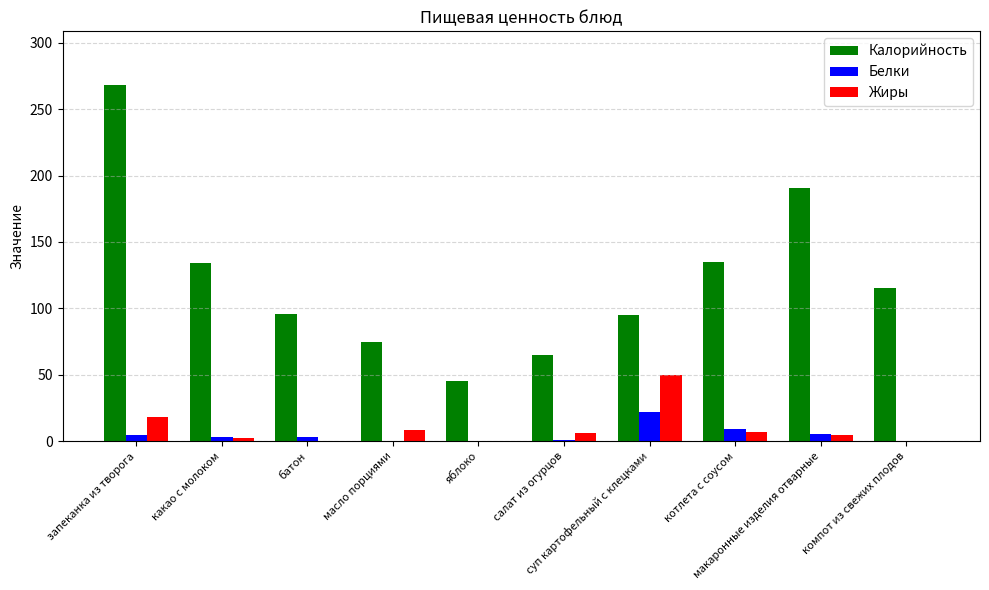

Which series has the largest total across all categories?

Калорийность